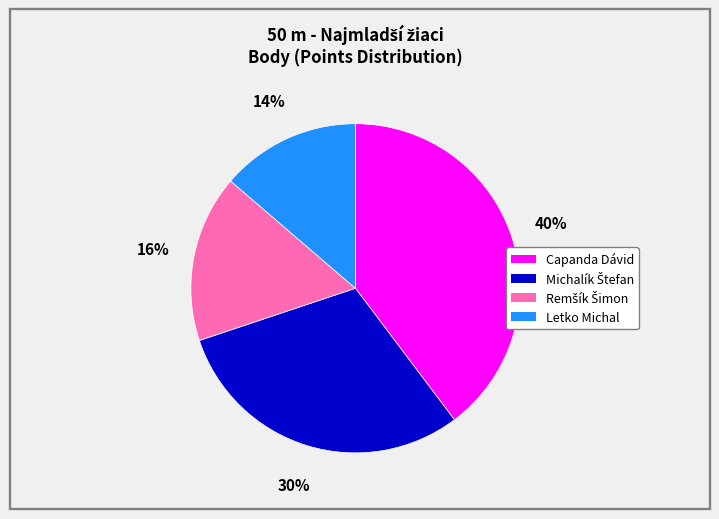

Approximately how many times larger is the value at Letko Michal compared to Capanda Dávid?

0.3